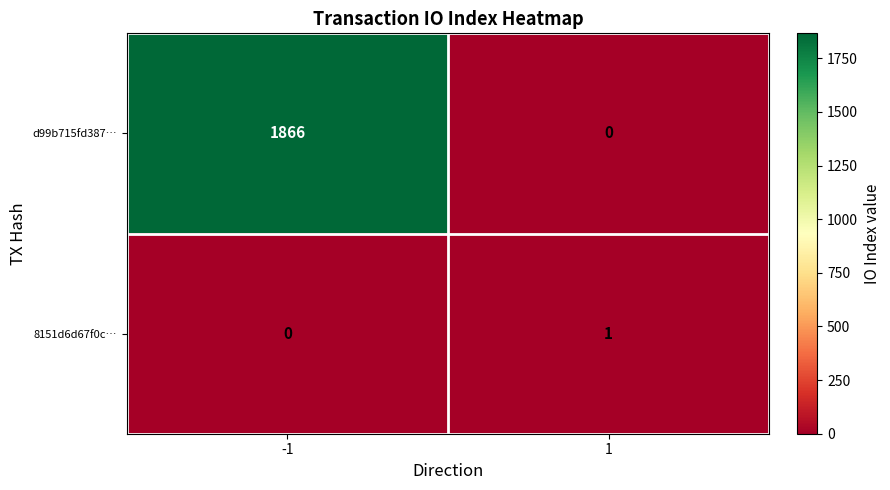

Between -1 and 1, which series saw the biggest shift?

d99b715fd387…